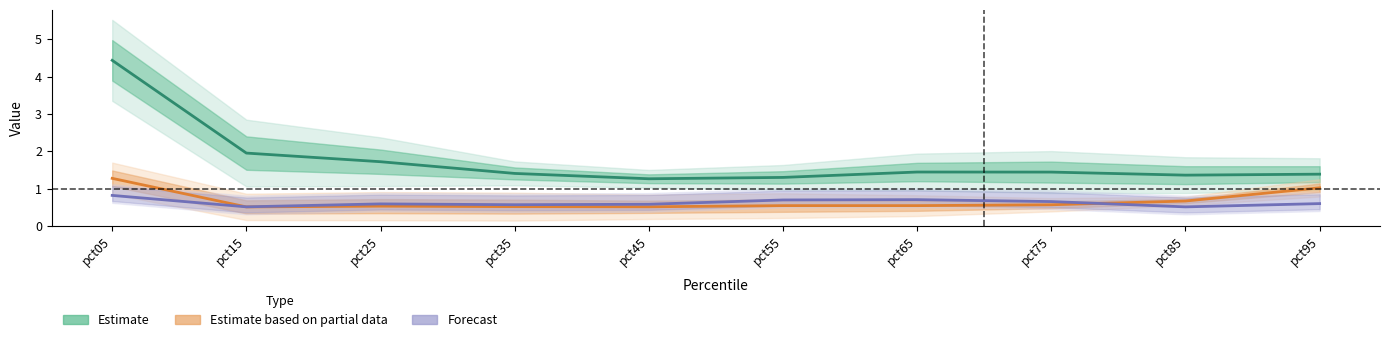

True or false: Forecast and Estimate cross at least once.

False